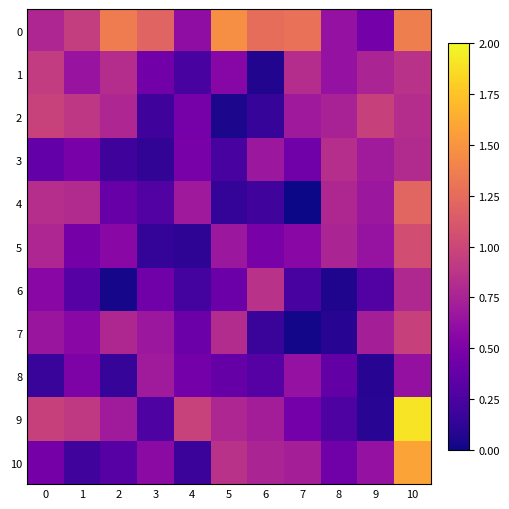

Which category has the lowest value across all series?

7